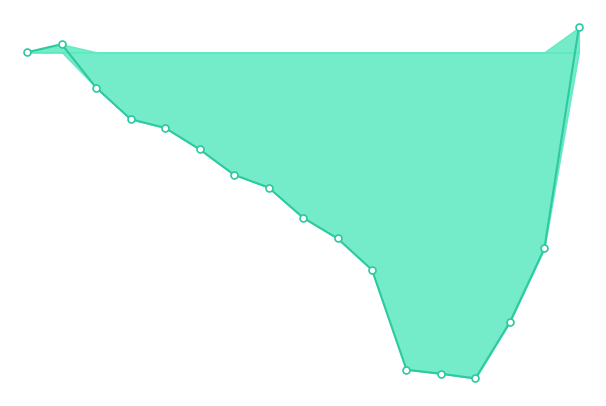

Which has a higher value, 9 or 13?

9